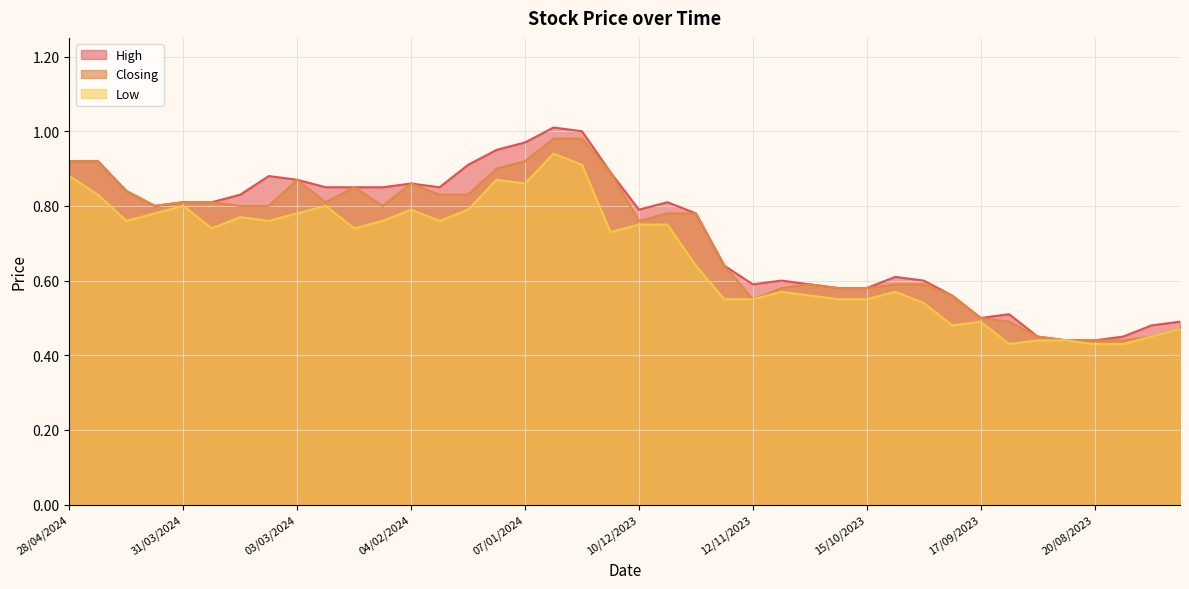

The value of Low at 17/09/2023 is 0.5. True or false?

True